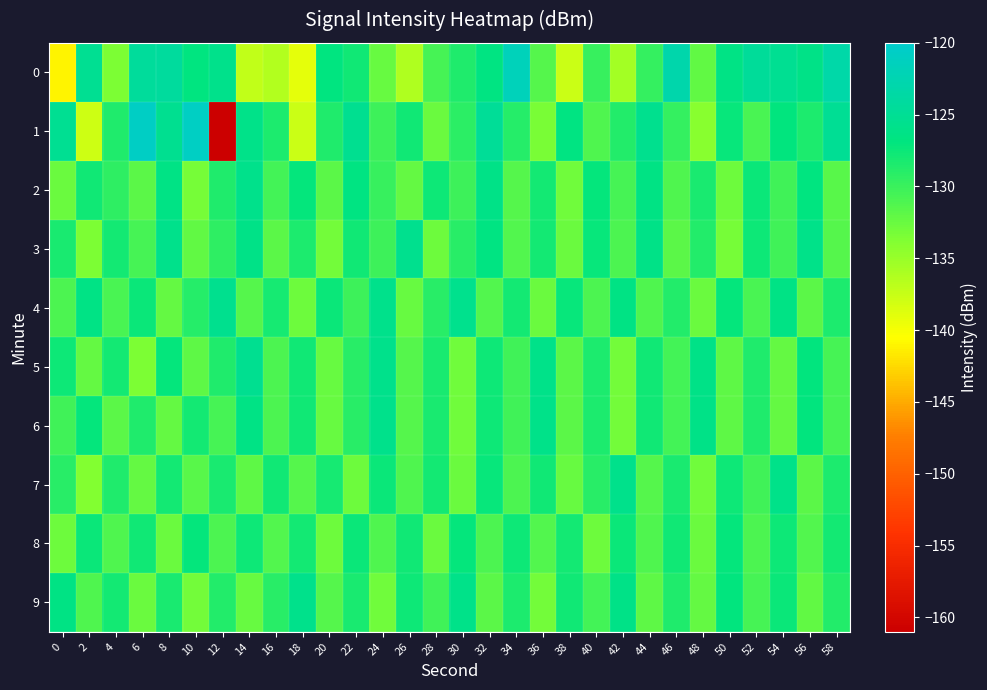

Reading left to right, what are all the values shown in this chart?

0: 0=-141.1	2=-125.3	4=-133.5	6=-124.5	8=-124.3	10=-126.8	12=-125.9	14=-137.3	16=-136.4	18=-139.1	20=-126.7	22=-127.8	24=-132.4	26=-136.3	28=-130.7	30=-128.5	32=-126.7	34=-121.7	36=-131.4	38=-137.7	40=-129.9	42=-135.6	44=-129.6	46=-123.0	48=-132.1	50=-126.4	52=-124.5	54=-125.2	56=-126.2	58=-123.2
1: 0=-125.2	2=-137.9	4=-128.6	6=-120.7	8=-125.4	10=-120.9	12=-160.9	14=-126.1	16=-128.4	18=-137.6	20=-128.5	22=-125.3	24=-130.1	26=-127.8	28=-132.5	30=-129.2	32=-124.7	34=-128.9	36=-133.4	38=-126.6	40=-131.2	42=-128.8	44=-125.5	46=-129.7	48=-134.1	50=-127.3	52=-130.8	54=-126.9	56=-128.4	58=-125.1
2: 0=-132.5	2=-127.8	4=-129.3	6=-131.7	8=-126.4	10=-133.2	12=-128.6	14=-125.9	16=-130.5	18=-127.2	20=-131.8	22=-126.7	24=-129.9	26=-132.3	28=-127.6	30=-130.1	32=-126.2	34=-131.4	36=-128.0	38=-132.9	40=-127.1	42=-130.7	44=-126.5	46=-131.1	48=-128.3	50=-132.7	52=-127.4	54=-130.3	56=-126.8	58=-131.6
3: 0=-128.2	2=-133.5	4=-127.9	6=-130.6	8=-125.8	10=-132.1	12=-129.4	14=-126.1	16=-131.7	18=-128.4	20=-133.0	22=-127.7	24=-130.2	26=-125.5	28=-132.8	30=-129.1	32=-126.6	34=-131.3	36=-128.0	38=-132.6	40=-127.3	42=-130.9	44=-126.2	46=-131.8	48=-128.7	50=-133.2	52=-127.6	54=-130.4	56=-126.0	58=-131.5
4: 0=-131.0	2=-126.3	4=-130.8	6=-127.5	8=-132.2	10=-128.9	12=-125.6	14=-131.4	16=-128.1	18=-132.7	20=-127.4	22=-130.1	24=-125.8	26=-132.4	28=-129.1	30=-125.7	32=-131.3	34=-128.0	36=-132.6	38=-127.3	40=-130.9	42=-126.5	44=-131.2	46=-128.8	48=-132.5	50=-127.2	52=-130.8	54=-126.4	56=-131.7	58=-128.4
5: 0=-127.6	2=-132.3	4=-128.0	6=-133.5	8=-127.2	10=-131.9	12=-128.6	14=-125.3	16=-131.0	18=-127.7	20=-132.4	22=-129.1	24=-125.8	26=-131.5	28=-128.2	30=-132.9	32=-127.6	34=-130.3	36=-126.0	38=-131.7	40=-128.4	42=-133.1	44=-127.8	46=-130.5	48=-126.2	50=-131.9	52=-128.6	54=-132.3	56=-127.0	58=-130.7
6: 0=-130.4	2=-127.1	4=-131.8	6=-128.5	8=-132.2	10=-127.9	12=-130.6	14=-126.3	16=-131.0	18=-127.7	20=-132.4	22=-129.1	24=-125.8	26=-131.5	28=-128.2	30=-132.9	32=-127.6	34=-130.3	36=-126.0	38=-131.7	40=-128.4	42=-133.1	44=-127.8	46=-130.5	48=-126.2	50=-131.9	52=-128.6	54=-132.3	56=-127.0	58=-130.7
7: 0=-129.1	2=-133.8	4=-128.5	6=-132.2	8=-127.9	10=-131.6	12=-128.3	14=-132.0	16=-127.7	18=-131.4	20=-128.1	22=-132.8	24=-127.5	26=-131.2	28=-127.9	30=-132.6	32=-127.3	34=-131.0	36=-127.7	38=-132.4	40=-129.1	42=-125.8	44=-131.5	46=-128.2	48=-132.9	50=-127.6	52=-130.3	54=-126.0	56=-131.7	58=-128.4
8: 0=-132.7	2=-127.4	4=-131.1	6=-127.8	8=-132.5	10=-127.2	12=-130.9	14=-127.6	16=-131.3	18=-128.0	20=-132.7	22=-127.4	24=-131.1	26=-127.8	28=-132.5	30=-127.2	32=-130.9	34=-127.6	36=-131.3	38=-128.0	40=-132.7	42=-127.4	44=-131.1	46=-127.8	48=-132.5	50=-127.2	52=-130.9	54=-127.6	56=-131.3	58=-128.0
9: 0=-126.5	2=-131.2	4=-127.9	6=-132.6	8=-128.3	10=-133.0	12=-128.7	14=-132.4	16=-129.1	18=-125.8	20=-131.5	22=-128.2	24=-132.9	26=-127.6	28=-130.3	30=-126.0	32=-131.7	34=-128.4	36=-133.1	38=-127.8	40=-130.5	42=-126.2	44=-131.9	46=-128.6	48=-132.3	50=-127.0	52=-130.7	54=-127.4	56=-132.1	58=-128.8